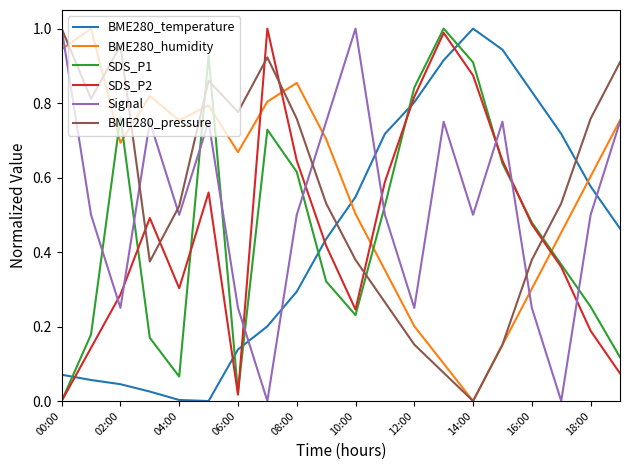

Which series ends up on top after the final intersection of BME280_temperature and BME280_pressure?

BME280_pressure